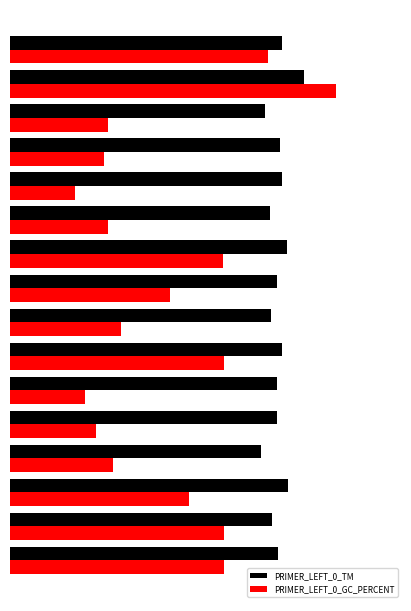

Which series has the largest total across all categories?

PRIMER_LEFT_0_TM